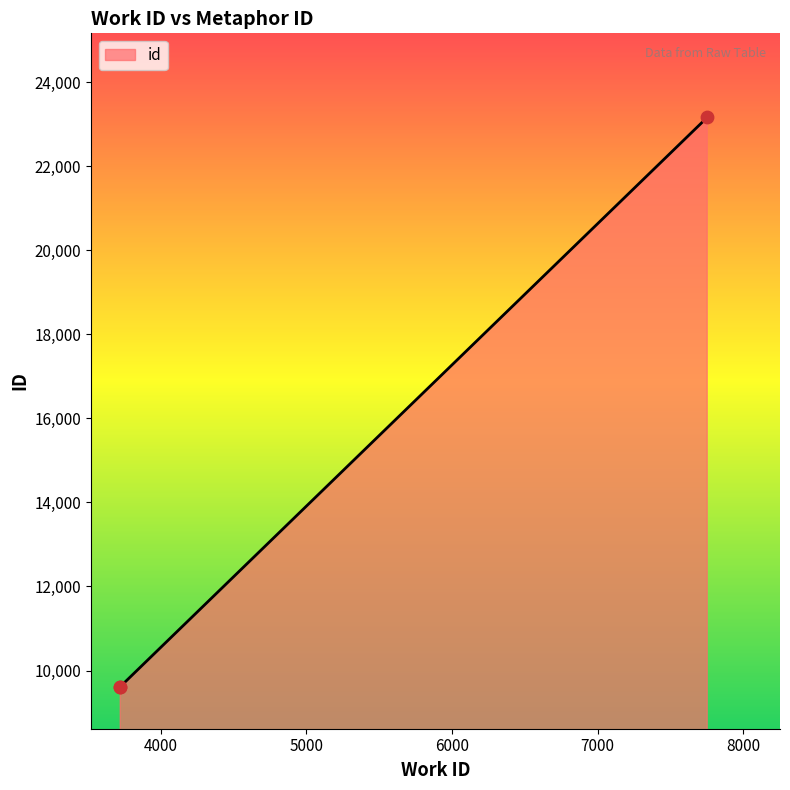

Which has a higher value, 3722 or 3722?

3722